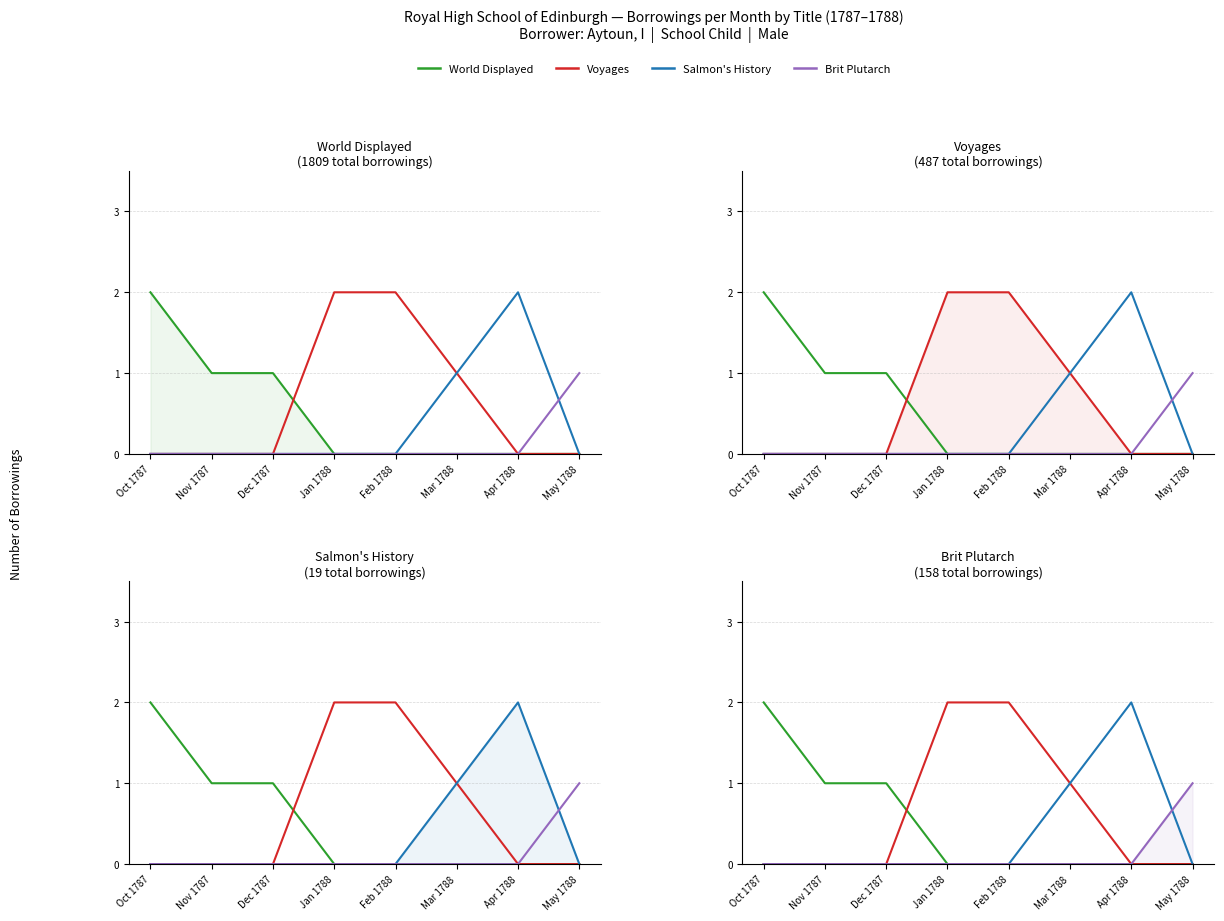

Between Jan 1788 and Feb 1788, which series saw the biggest shift?

World Displayed